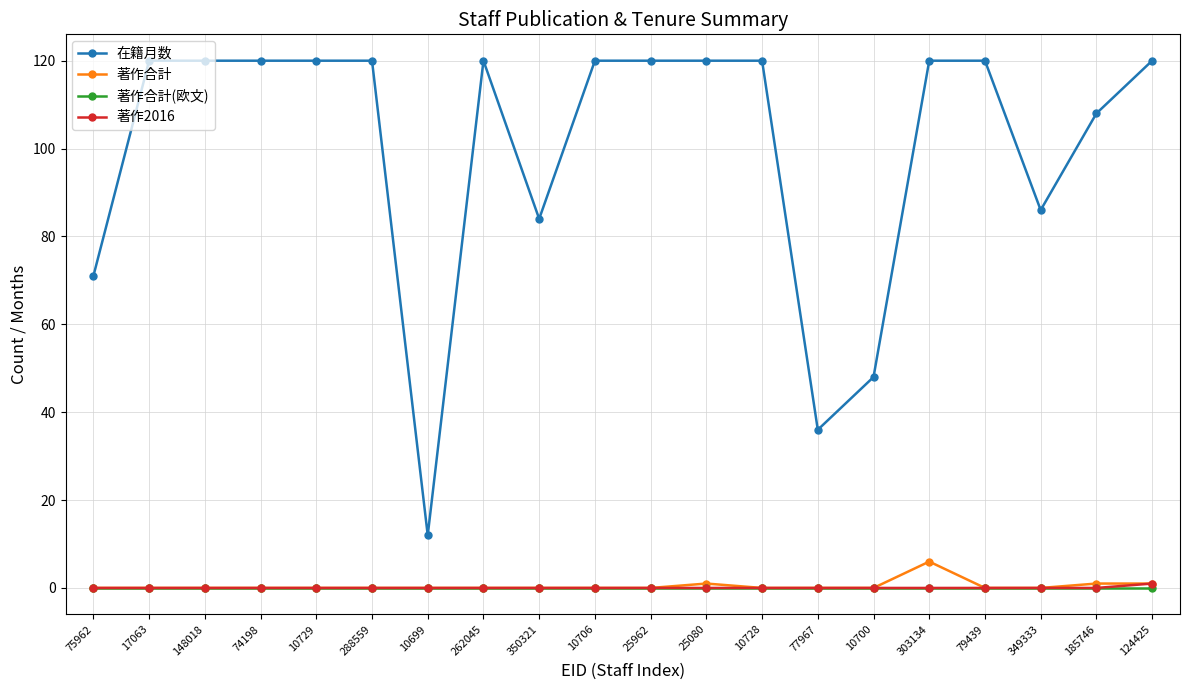

What is the total value across all series at 124425?

122